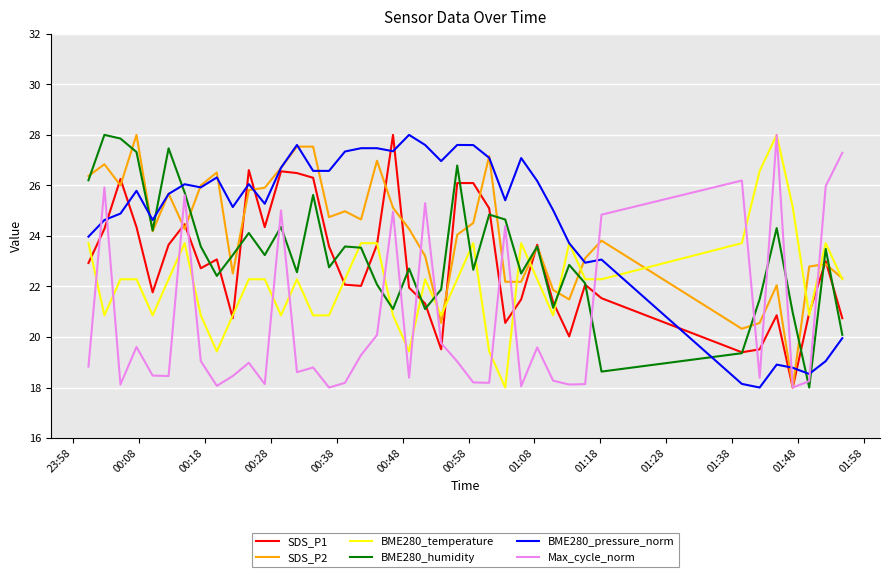

What is the maximum value shown in the chart?

28.0